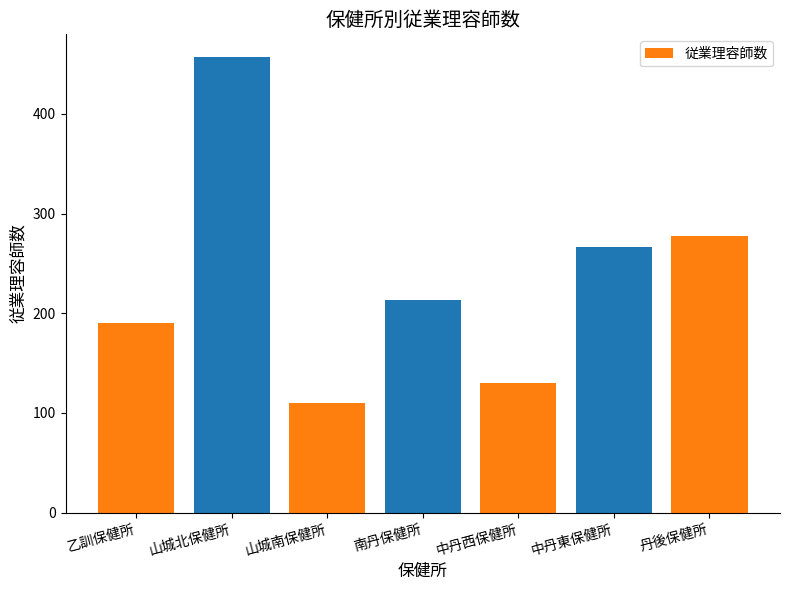

List the labels in order of value, largest first.

山城北保健所, 丹後保健所, 中丹東保健所, 南丹保健所, 乙訓保健所, 中丹西保健所, 山城南保健所